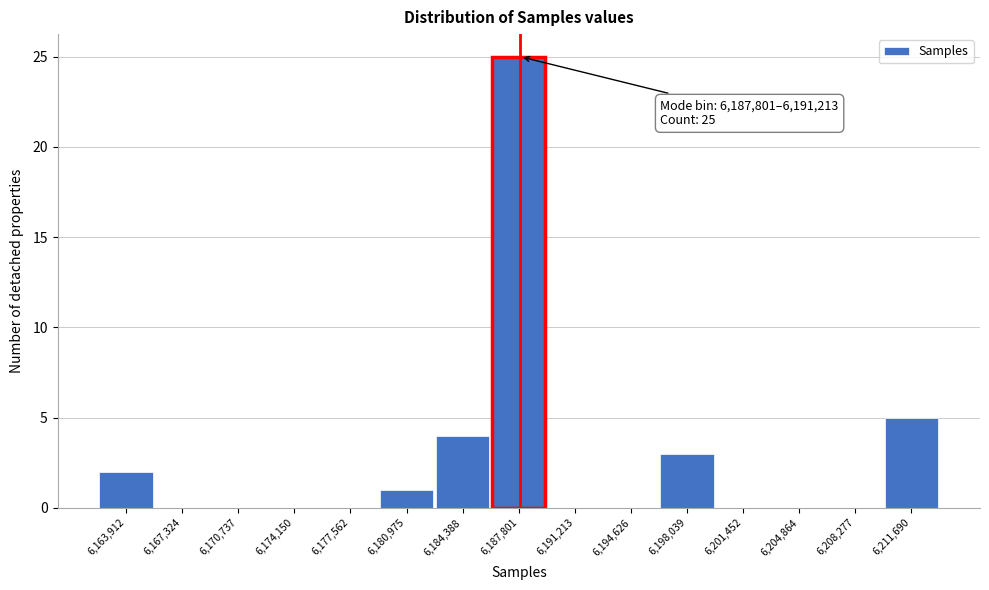

Reading left to right, extract all data points from this chart.

6,163,912=2	6,167,324=0	6,170,737=0	6,174,150=0	6,177,562=0	6,180,975=1	6,184,388=4	6,187,801=25	6,191,213=0	6,194,626=0	6,198,039=3	6,201,452=0	6,204,864=0	6,208,277=0	6,211,690=5